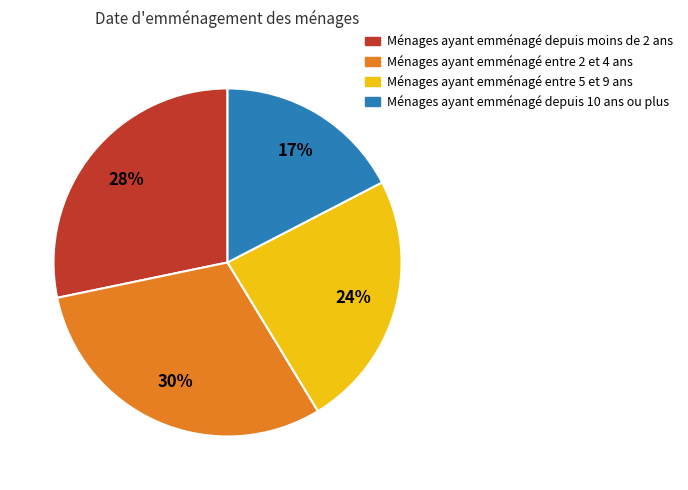

Is there any slice that represents more than half of the pie?

No